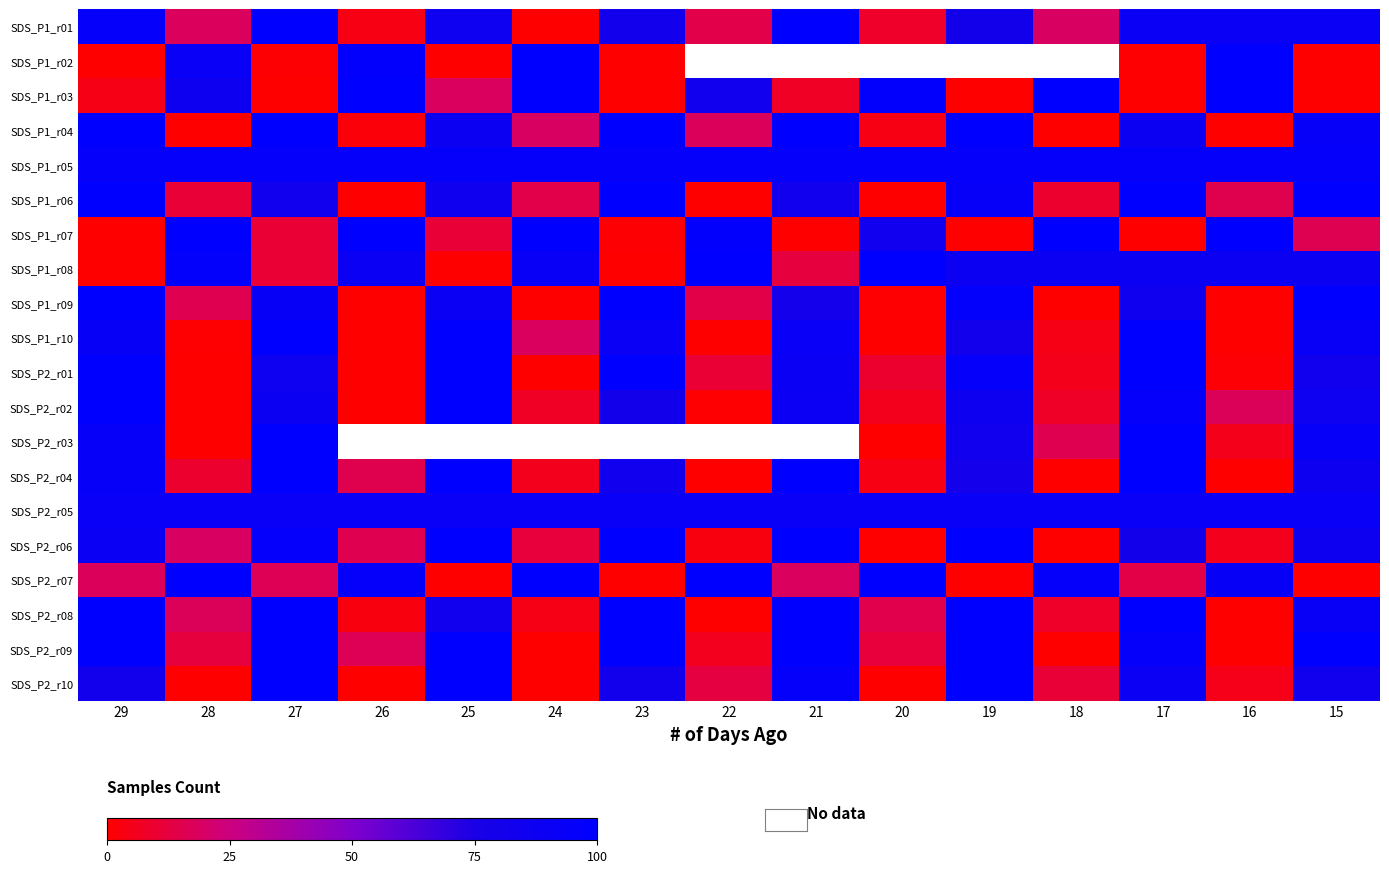

At which label is SDS_P2_r10 closest to 0?

28